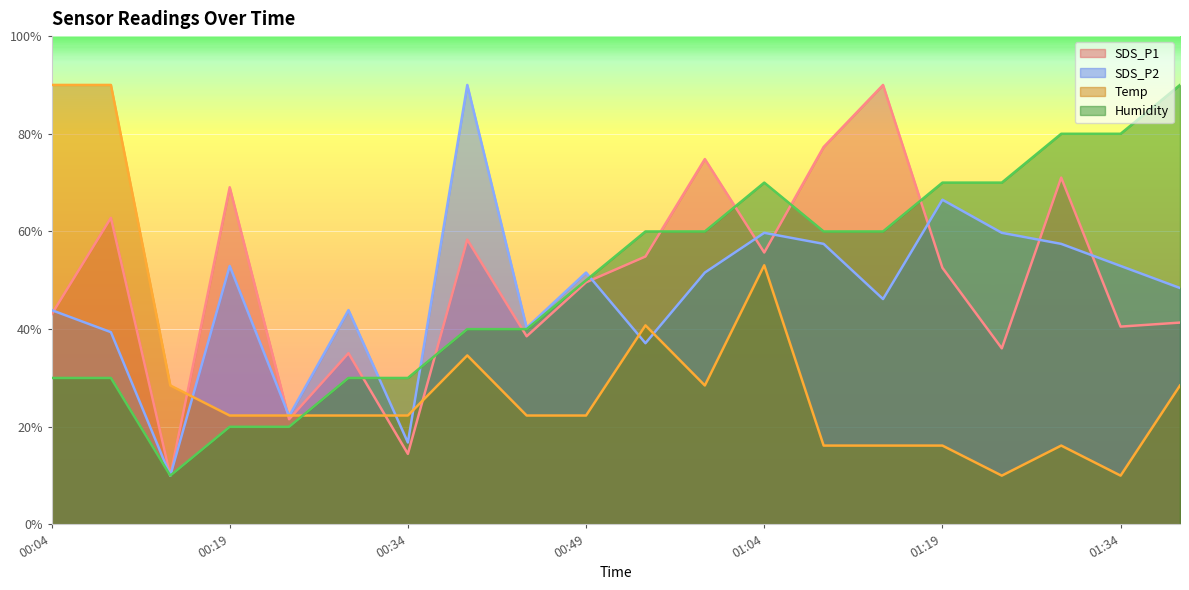

Reading right to left, transcribe all the data shown in this chart.

SDS_P1: 41.3	40.5	71.0	36.1	52.6	90.0	77.3	55.7	74.8	54.9	49.6	38.5	58.3	14.5	35.1	21.5	69.1	10.0	62.8	43.0
SDS_P2: 48.4	52.9	57.5	59.7	66.5	46.2	57.5	59.7	51.6	37.1	51.6	40.3	90.0	16.8	43.9	22.2	52.9	10.0	39.4	43.9
Temp: 28.5	10.0	16.2	10.0	16.2	16.2	16.2	53.1	28.5	40.8	22.3	22.3	34.6	22.3	22.3	22.3	22.3	28.5	90.0	90.0
Humidity: 90.0	80.0	80.0	70.0	70.0	60.0	60.0	70.0	60.0	60.0	50.0	40.0	40.0	30.0	30.0	20.0	20.0	10.0	30.0	30.0